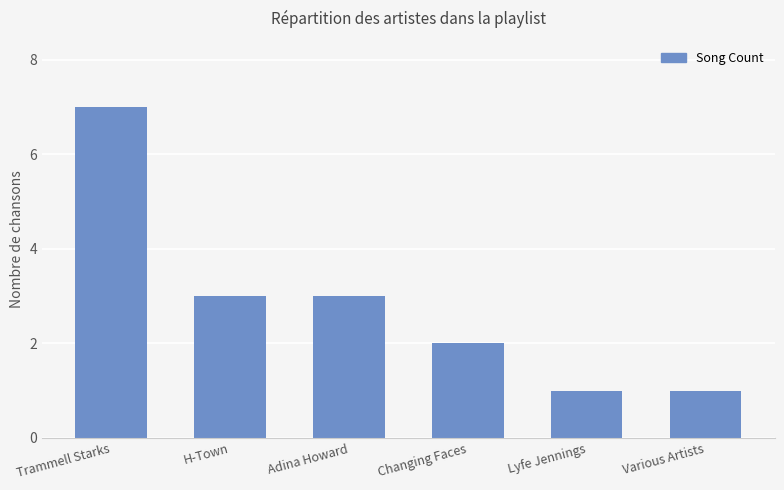

What is the approximate value at H-Town?

3